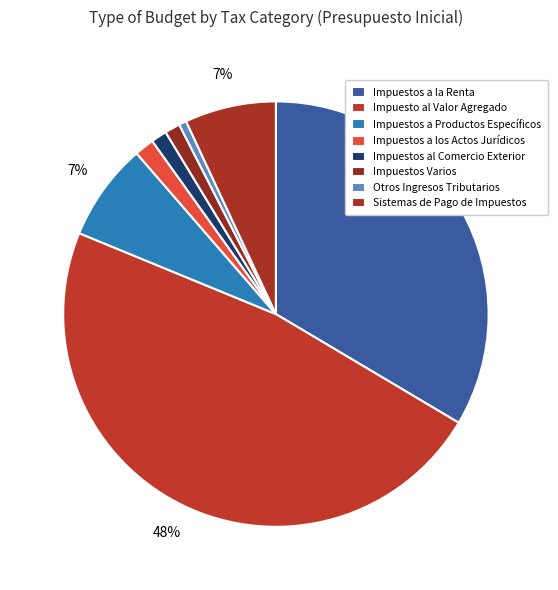

Between Impuestos a los Actos Jurídicos and Impuesto al Valor Agregado, which is larger?

Impuesto al Valor Agregado